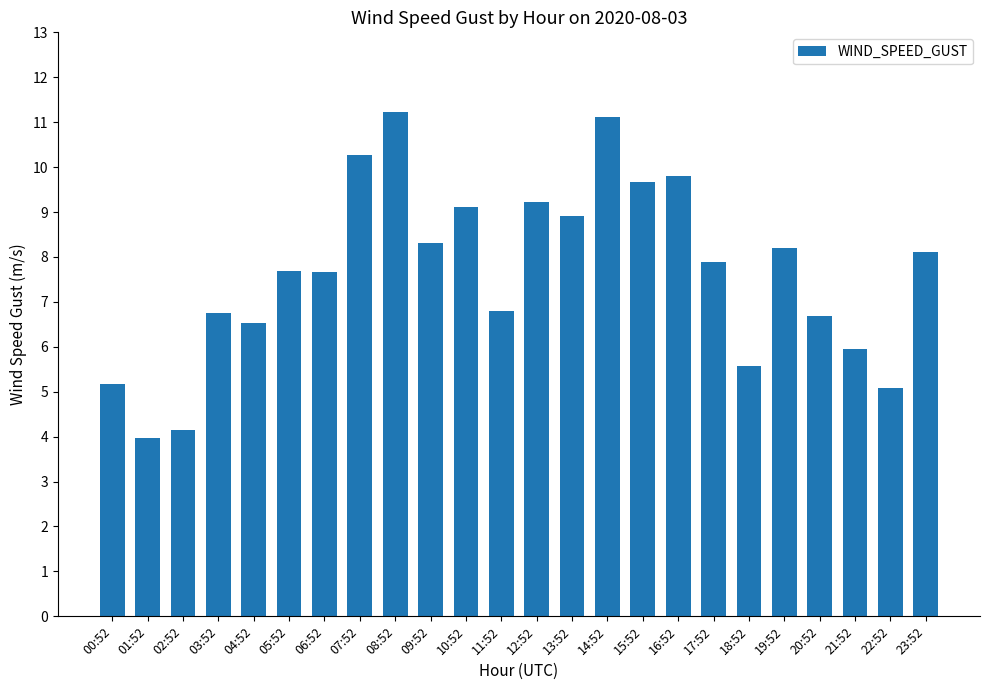

Where does the data first go above 7?

05:52